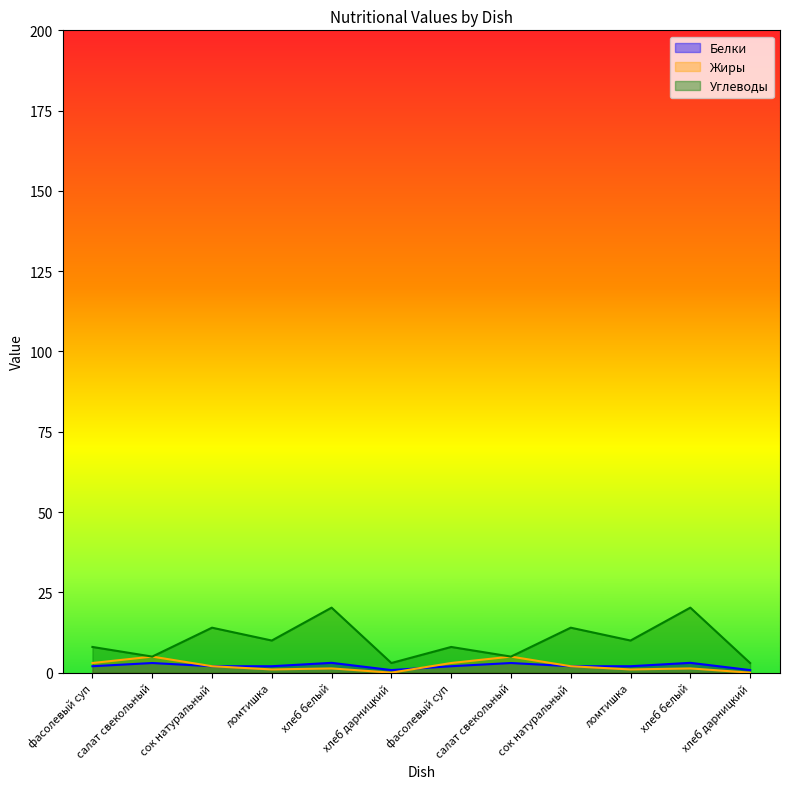

Rank the categories by Жиры value from lowest to highest.

хлеб дарницкий, хлеб дарницкий, ломтишка, ломтишка, хлеб белый, хлеб белый, сок натуральный, сок натуральный, фасолевый суп, фасолевый суп, салат свекольный, салат свекольный